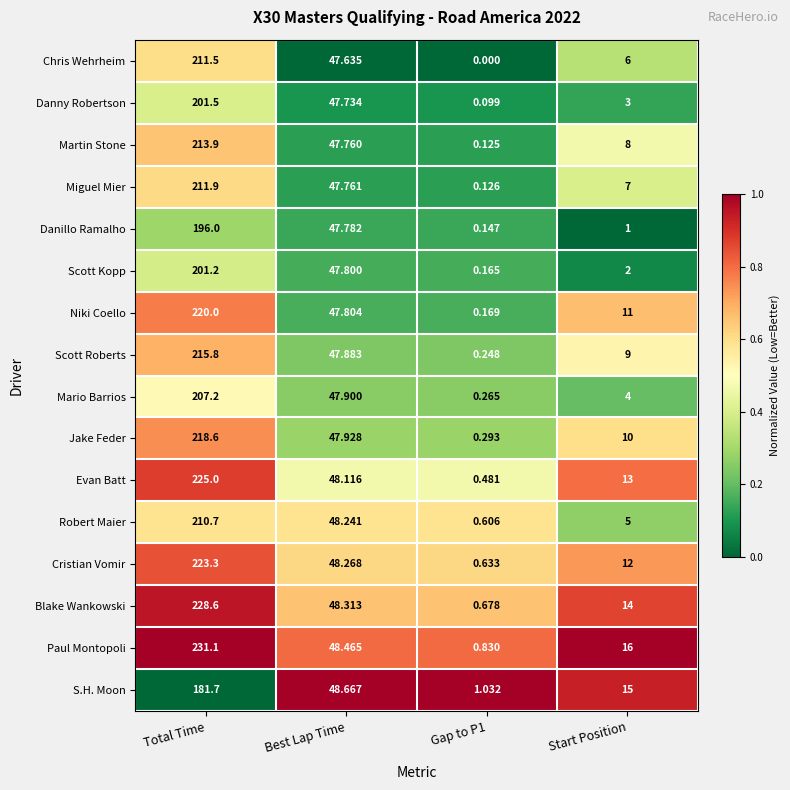

At how many categories does at least one series exceed 0?

4